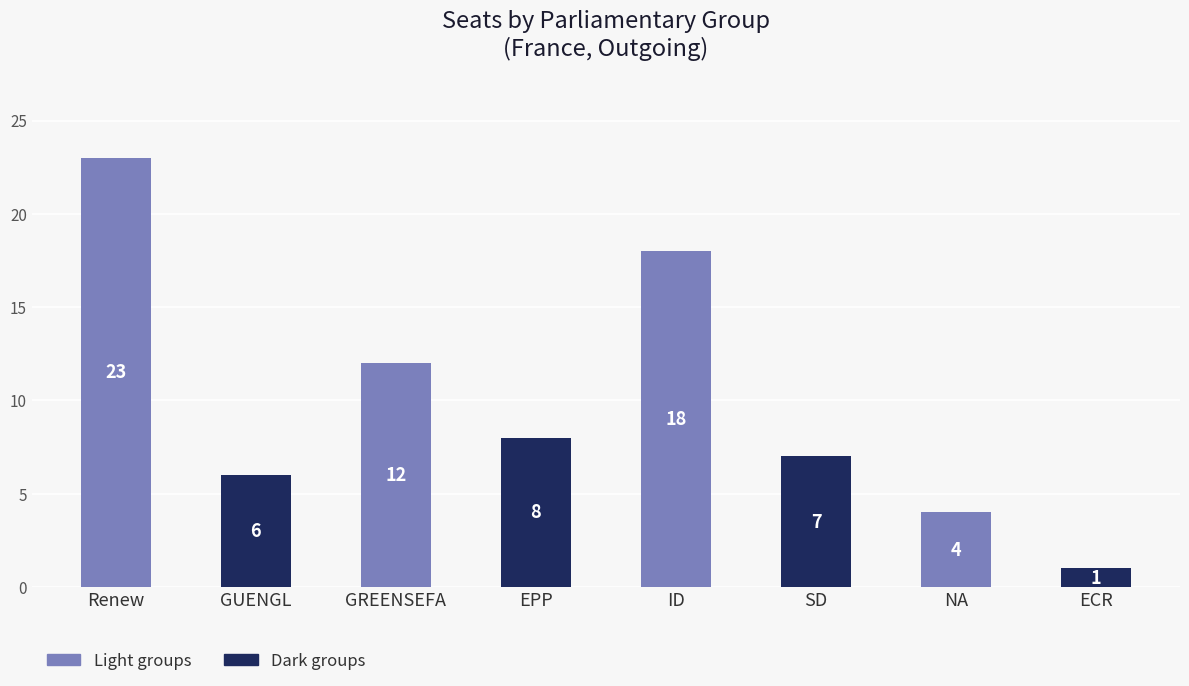

What is the change in value from GUENGL to EPP?

+2